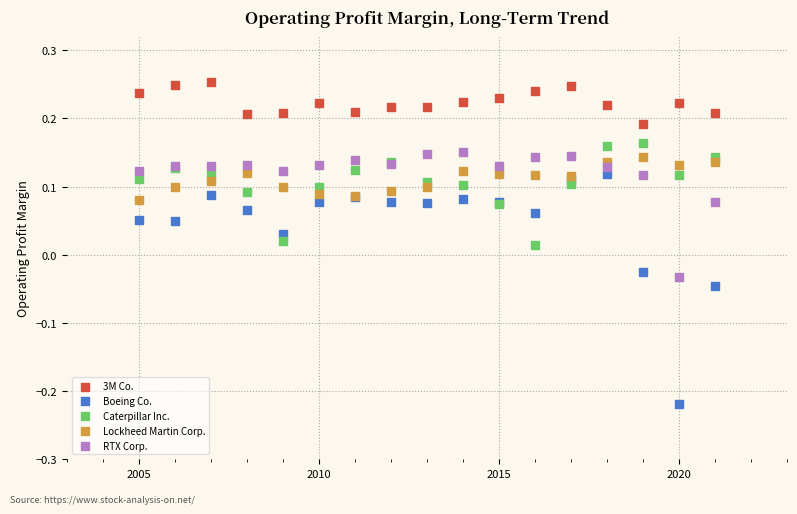

What are all the series names shown in the legend?

3M Co., Boeing Co., Caterpillar Inc., Lockheed Martin Corp., RTX Corp.